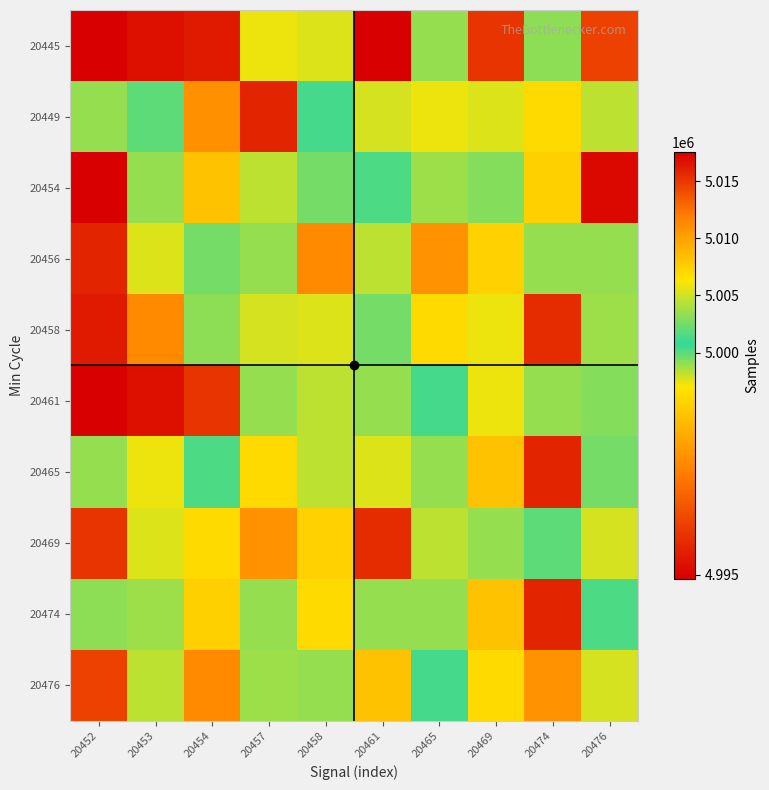

Which has a higher value, 20461 or 20465?

20465